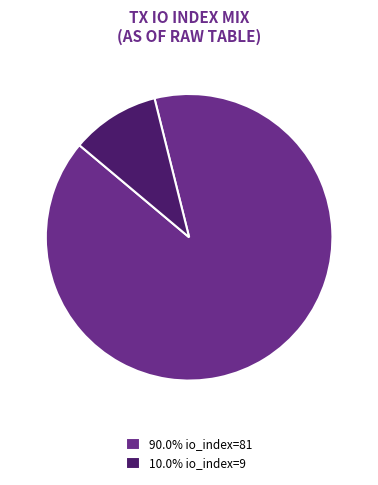

Does 10.0% io_index=9 represent more than half of the total?

No